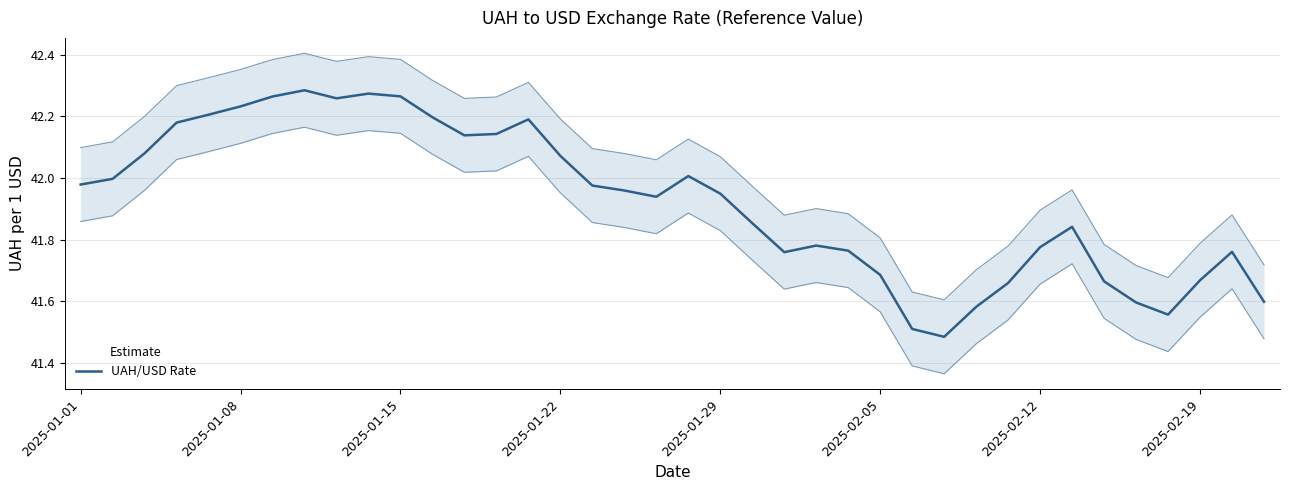

Is this an area chart (filled region under the line)?

No